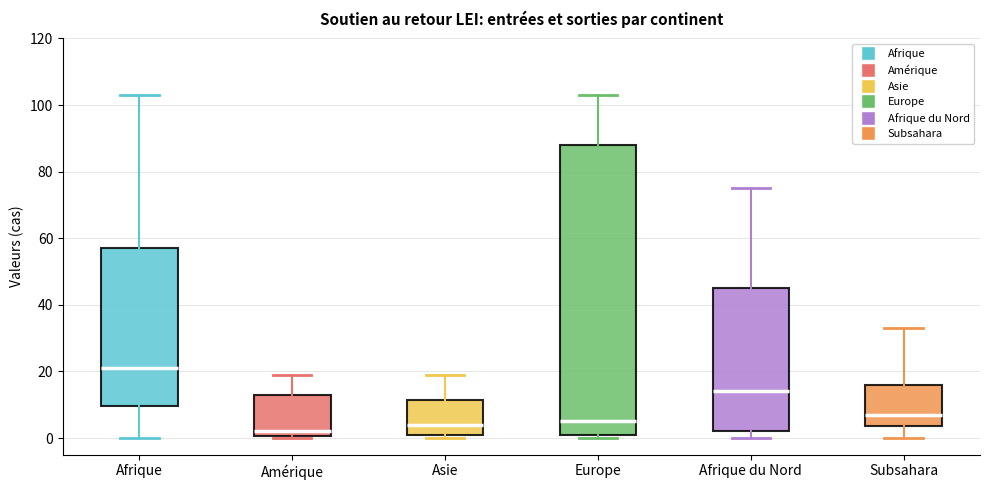

Reading left to right, read every box against the y-axis: the position of its median line, the range the box covers, and the ends of its whiskers. The values are not printed on the chart, so give them approximately, as read against the axis.

Afrique: median 22, box 10 to 58, whiskers 0 to 104
Amérique: median 2, box 0 to 14, whiskers 0 to 20
Asie: median 4, box 2 to 12, whiskers 0 to 20
Europe: median 6, box 2 to 88, whiskers 0 to 104
Afrique du Nord: median 14, box 2 to 46, whiskers 0 to 76
Subsahara: median 8, box 4 to 16, whiskers 0 to 34